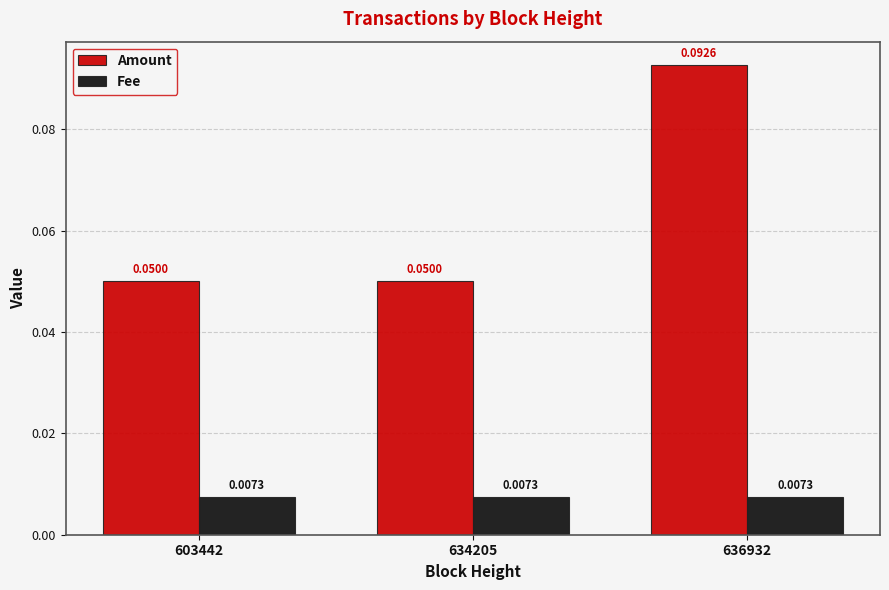

Which series has the largest range (max minus min)?

Amount